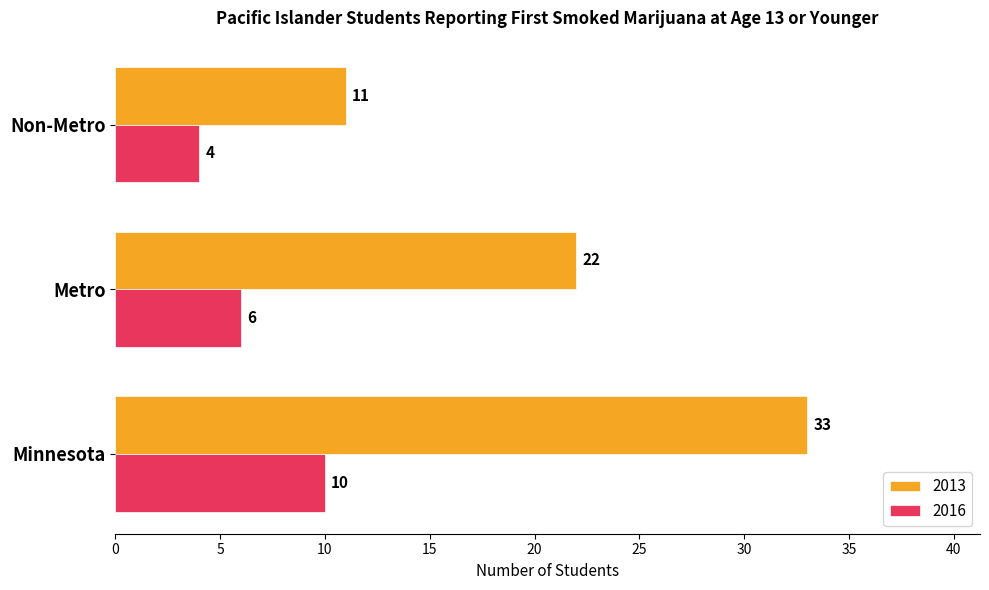

At which label does 2016 reach its peak?

Minnesota